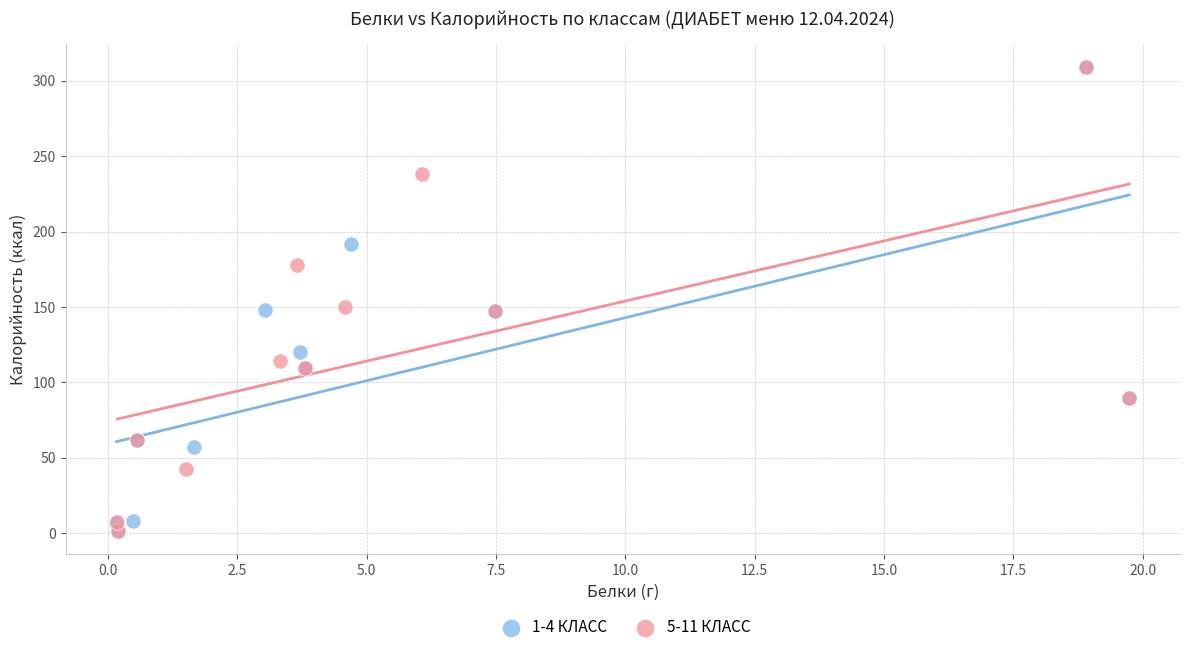

What are all the series names shown in the legend?

1-4 КЛАСС, 5-11 КЛАСС